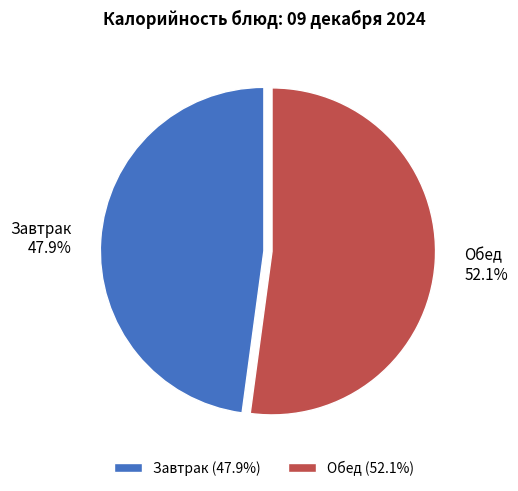

Is there any slice that represents more than half of the pie?

Yes